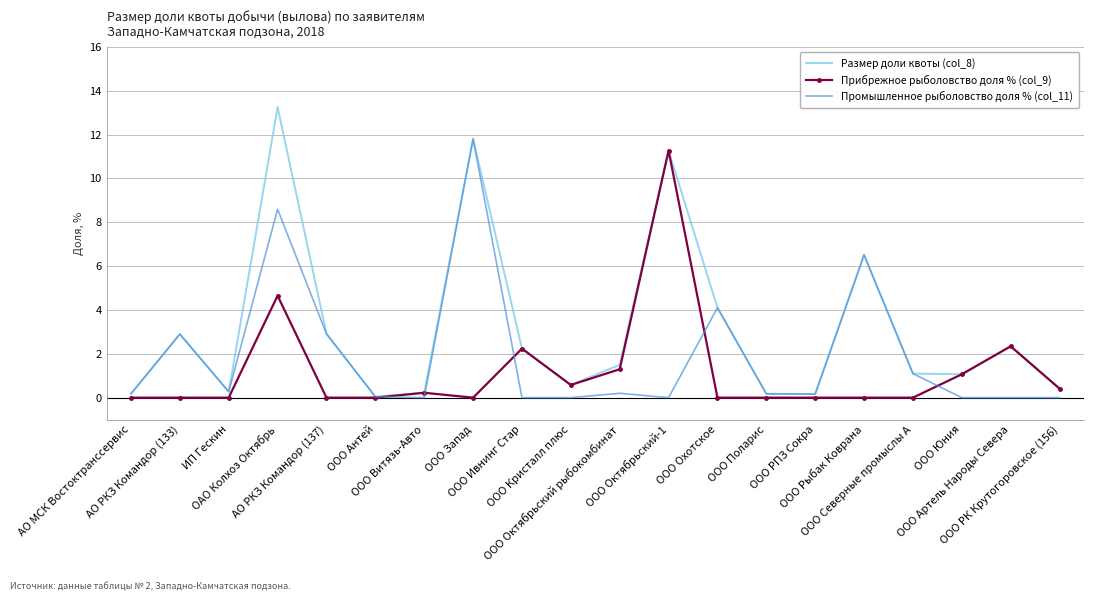

Rank the series by their average value, from lowest to highest.

Прибрежное рыболовство доля % (col_9), Промышленное рыболовство доля % (col_11), Размер доли квоты (col_8)